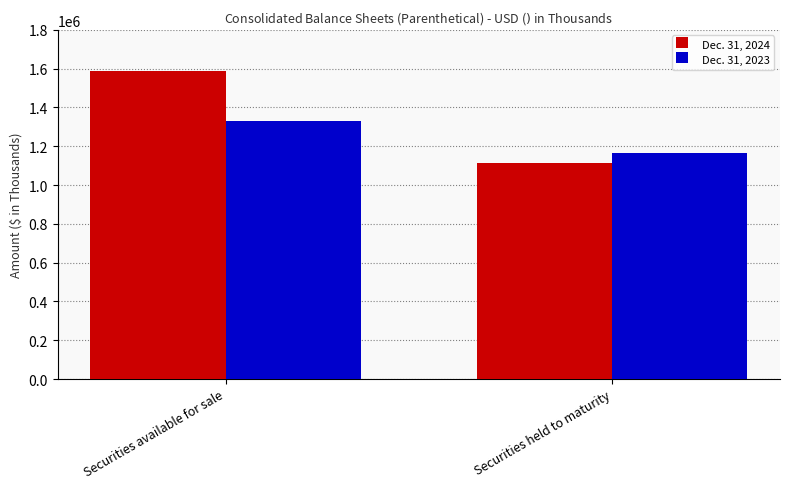

What is the highest value of the Dec. 31, 2023 series?

1332467